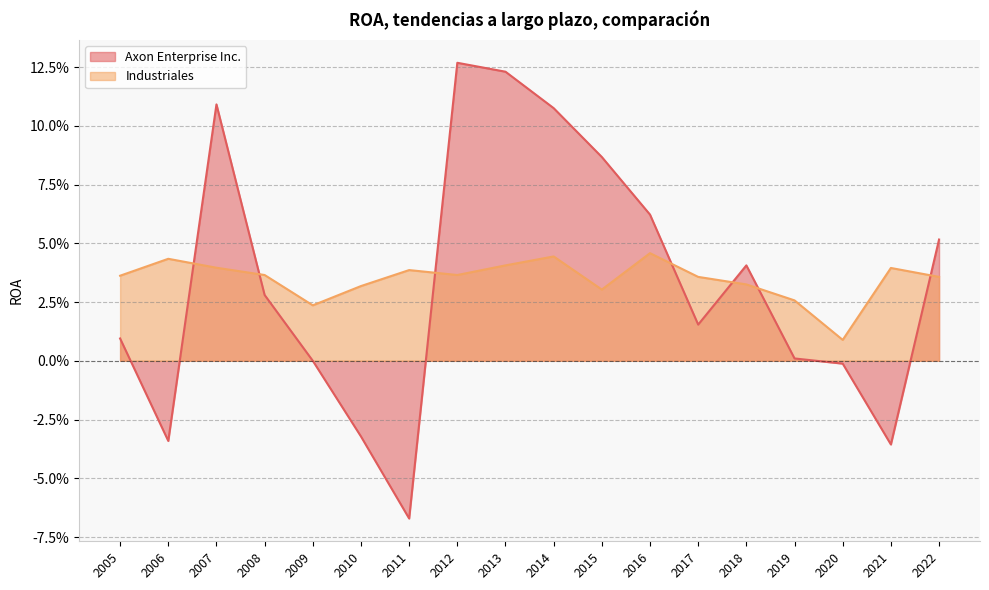

Where do Industriales and Axon Enterprise Inc. first cross each other?

2006 and 2007